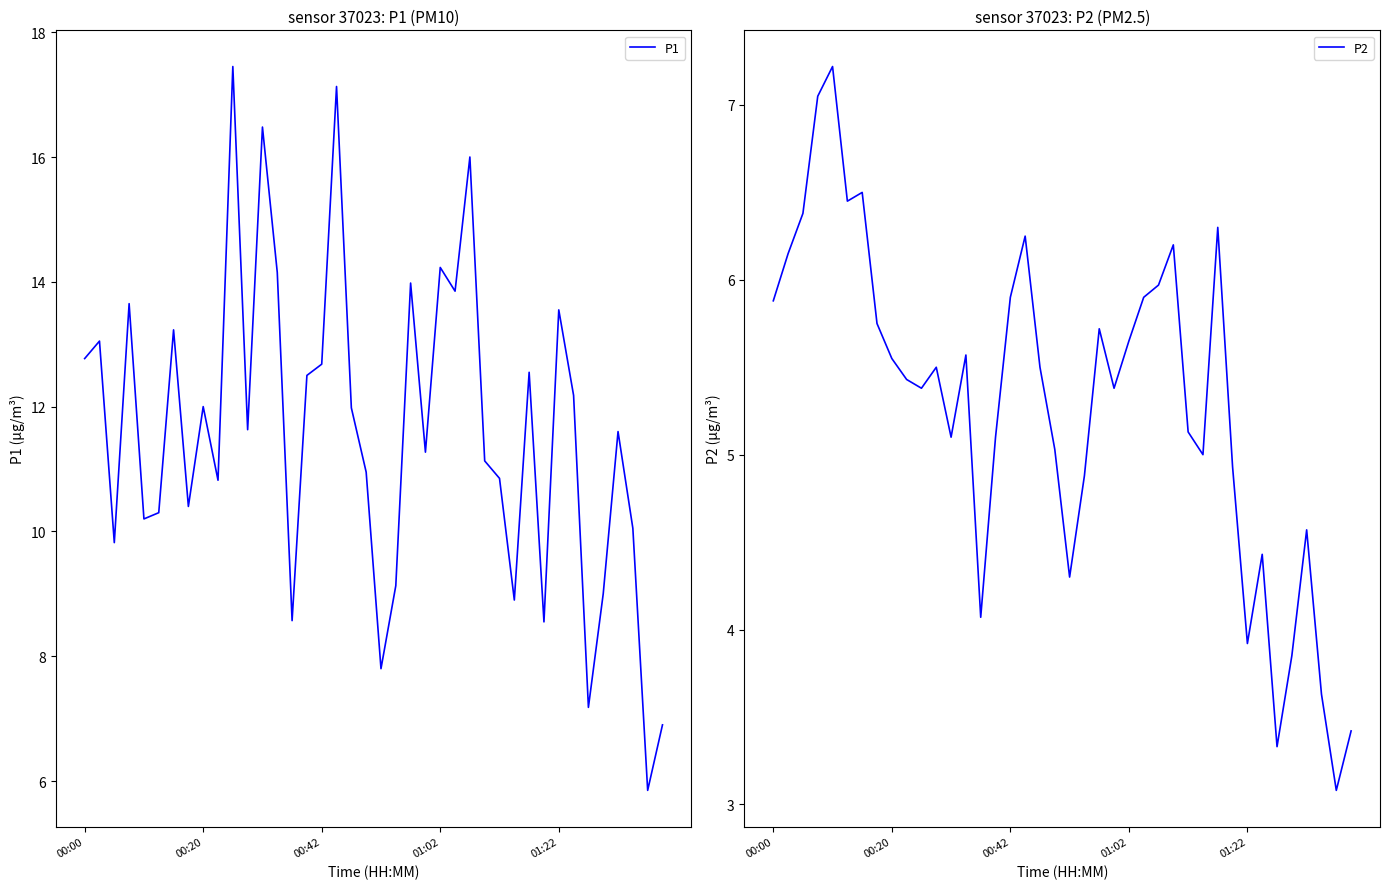

What is the average value of the P2 series?

5.3